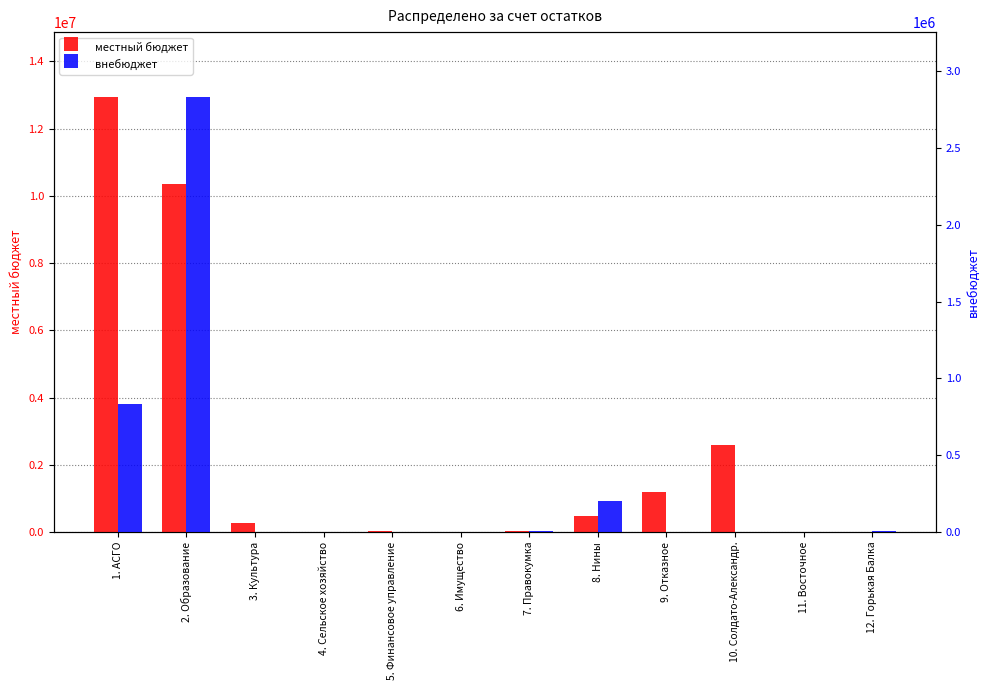

Reading right to left, list all the values displayed in this chart.

местный бюджет: 0.0	11388.8	2588735.2	1190971.8	482069.1	19047.2	11135.9	15825.1	12694.0	259835.4	10354289.7	12934162.6
внебюджет: 6000.0	0.0	0.0	0.0	200000.0	8431.5	0.0	0.0	0.0	0.0	2829640.1	833169.5